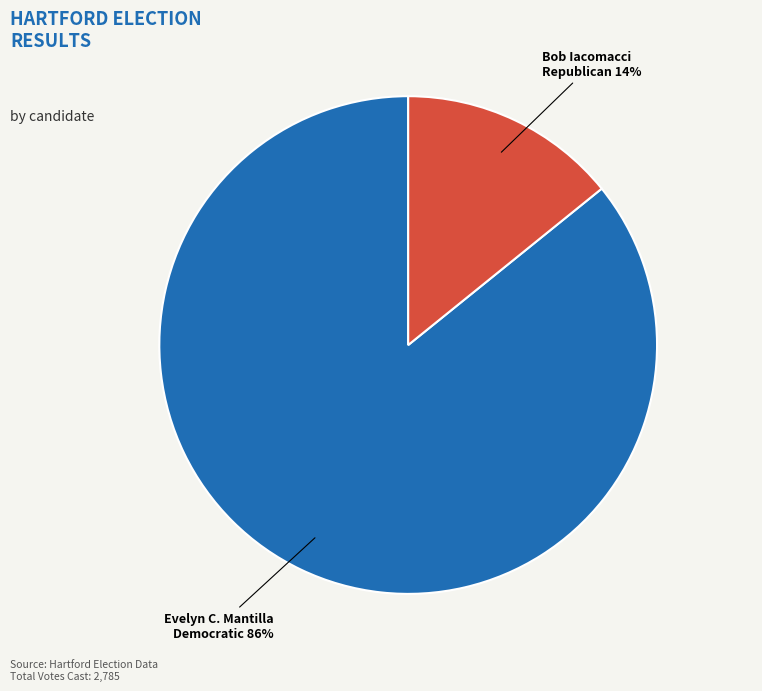

Combined, do Bob Iacomacci Republican and Evelyn C. Mantilla Democratic account for over 50%?

Yes